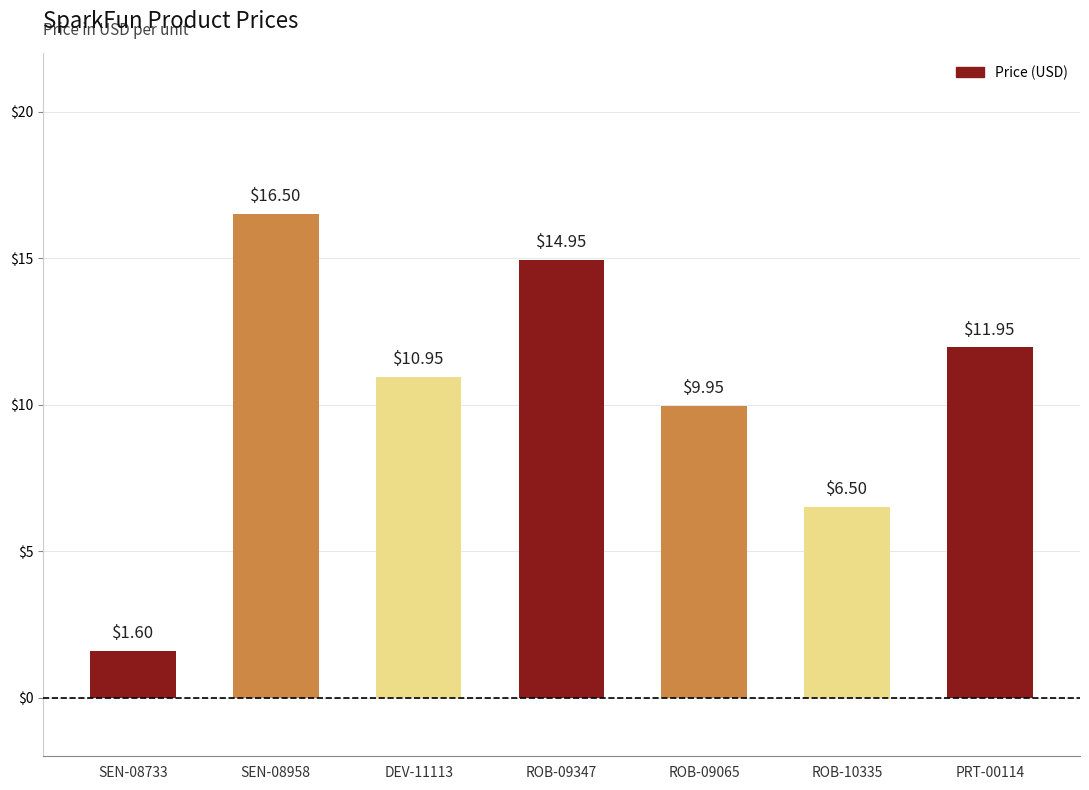

What is the difference between the values at DEV-11113 and ROB-09065?

1.0